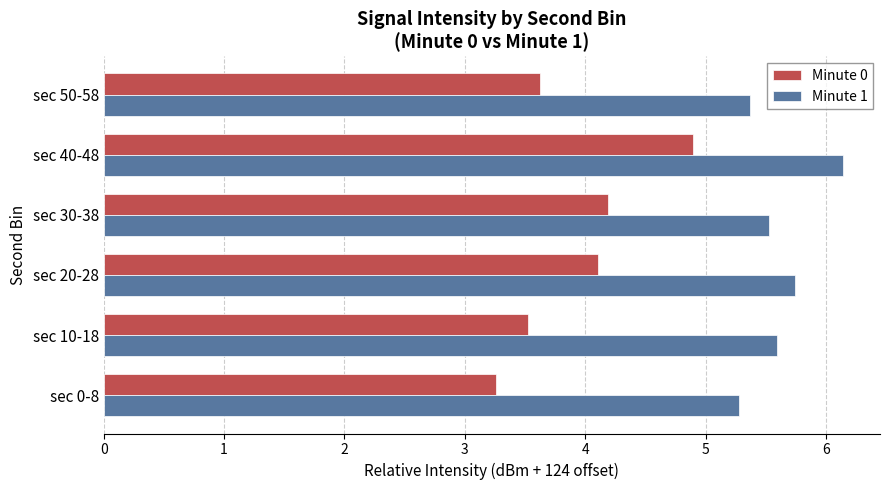

What is the average value of the Minute 1 series?

5.6